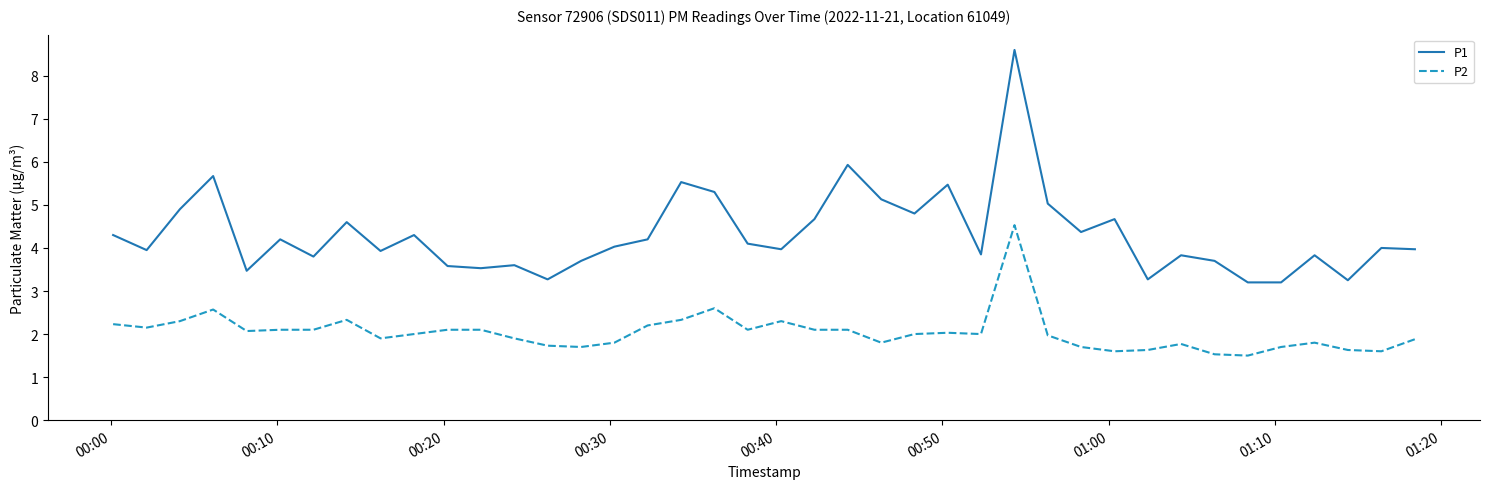

Which series has the widest spread of values?

P1